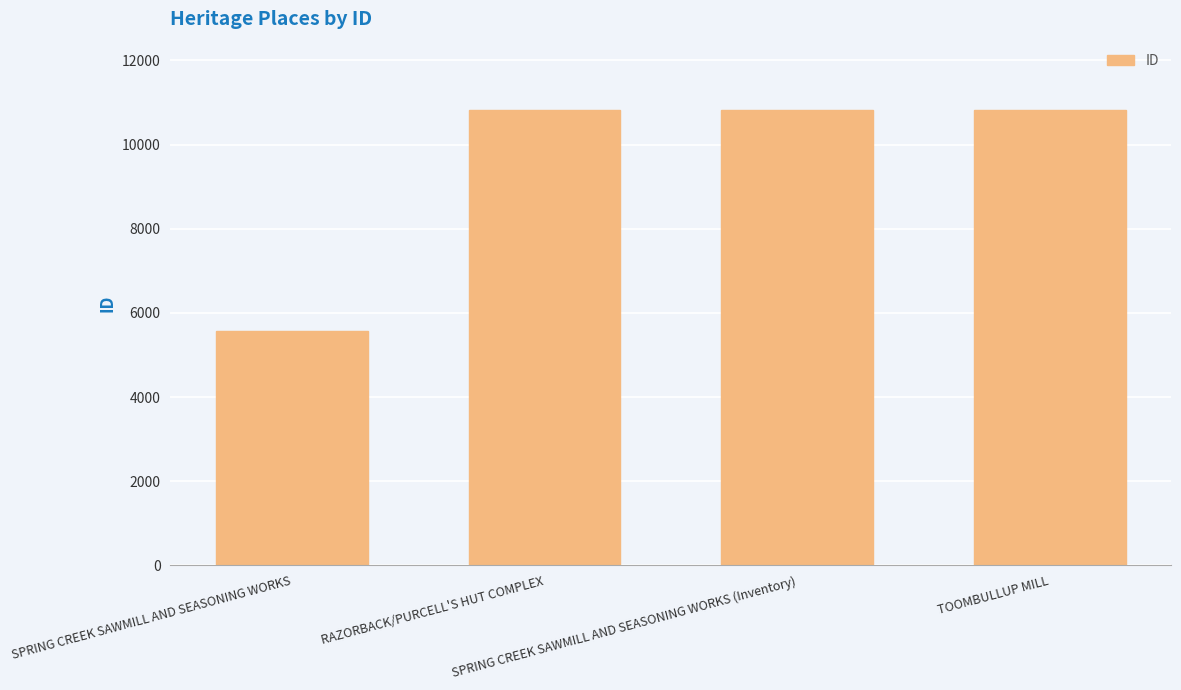

What is the average value?

9506